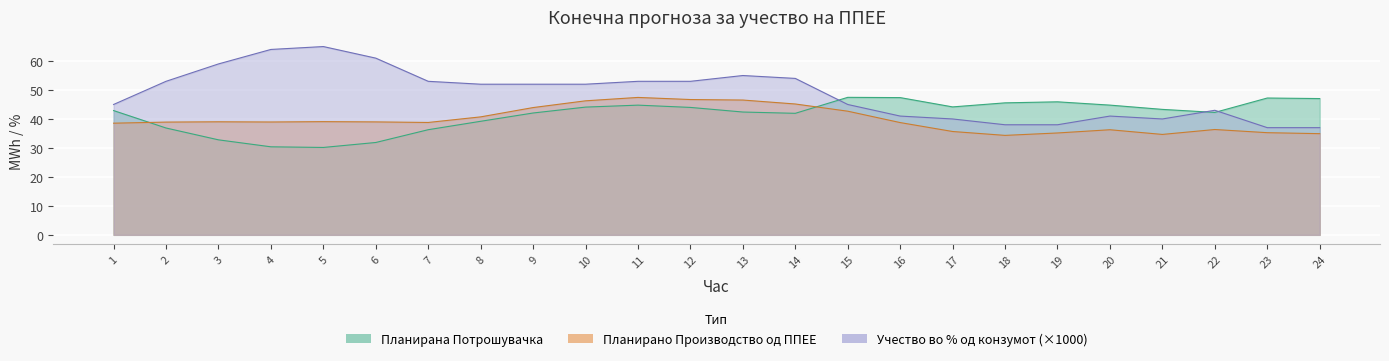

Which label corresponds to the smallest value in the chart?

5